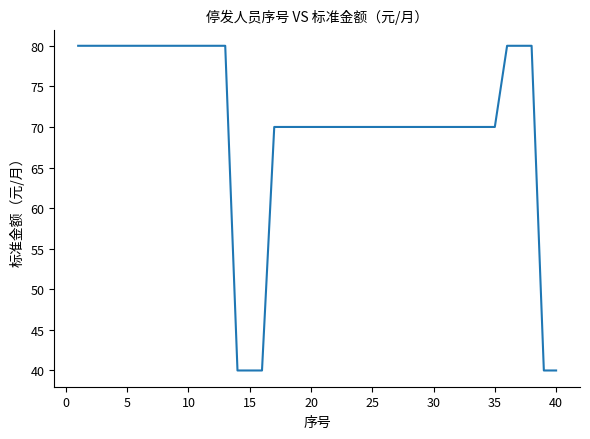

What is the minimum value shown in the chart?

40